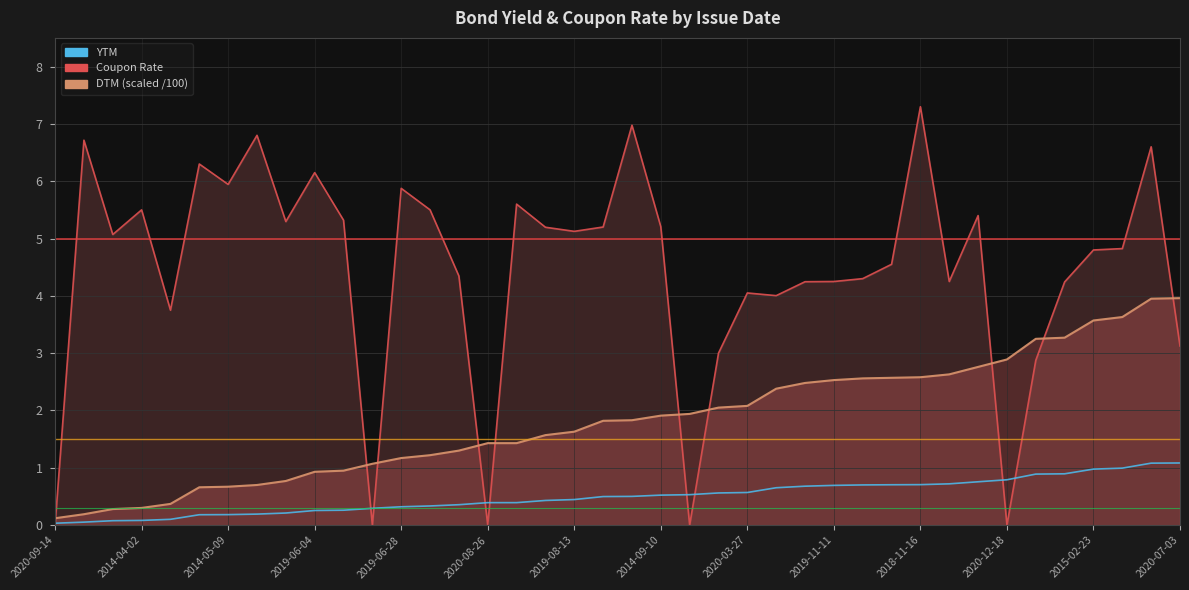

Count the number of data series in this chart.

1